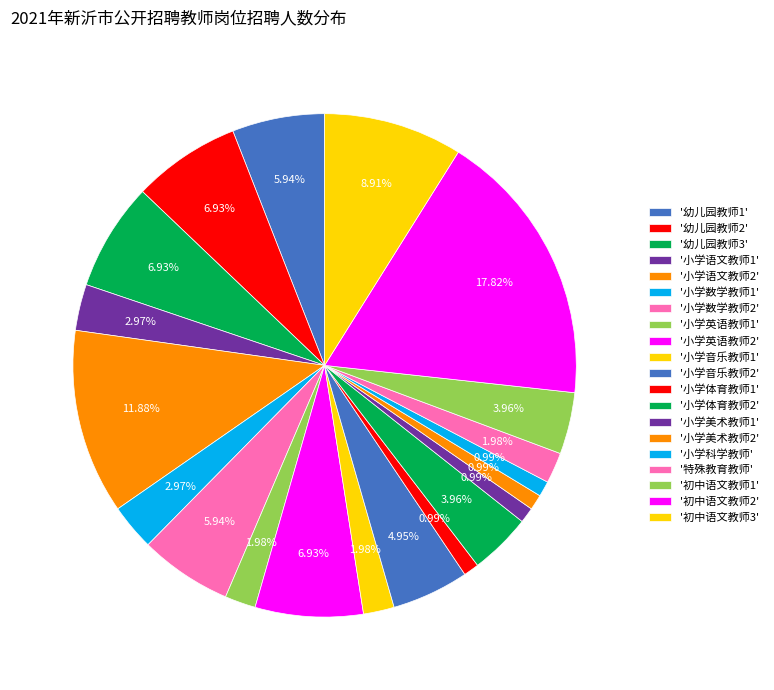

How many segments does this pie chart have?

20